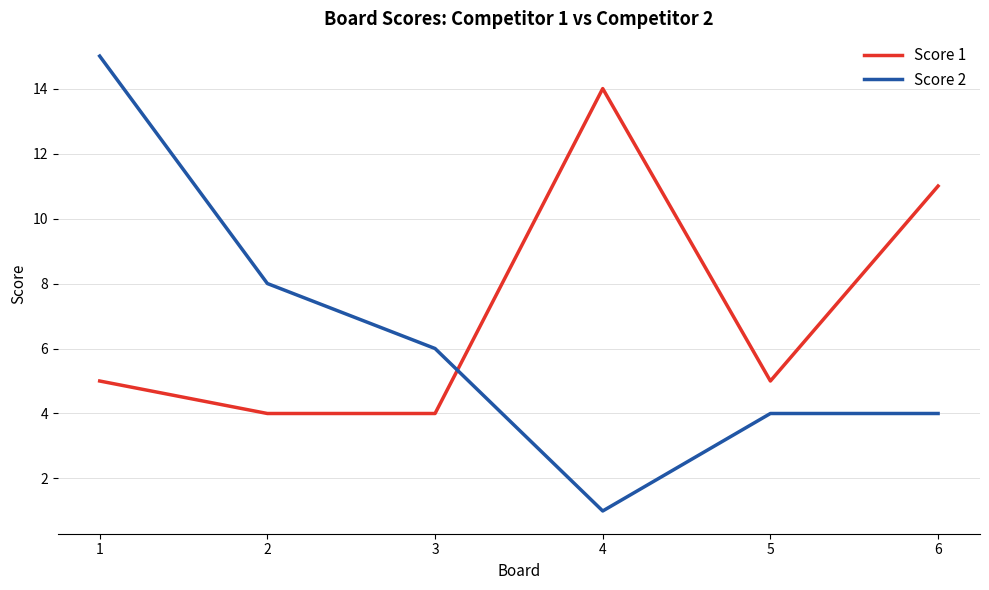

What is the lowest value of the Score 1 series?

4